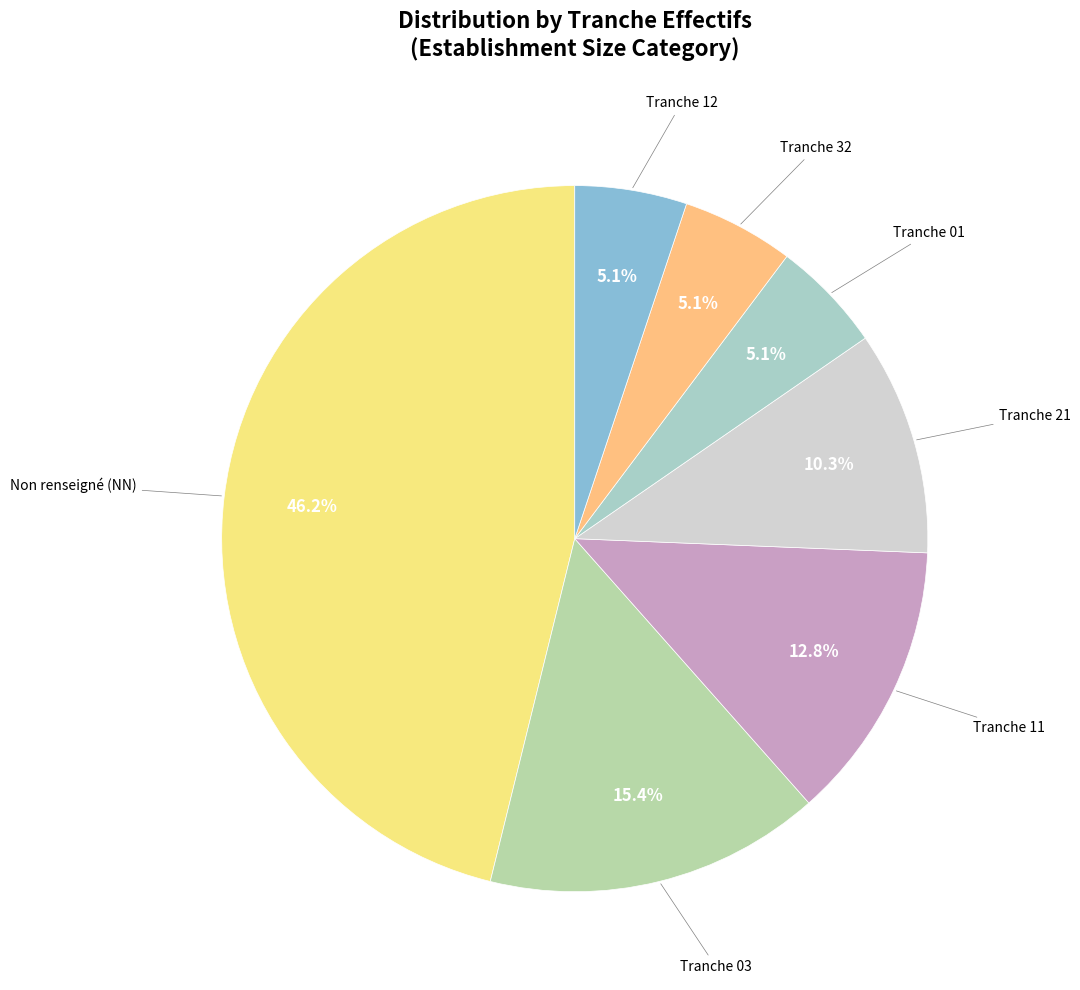

Count the number of slices in the pie.

7